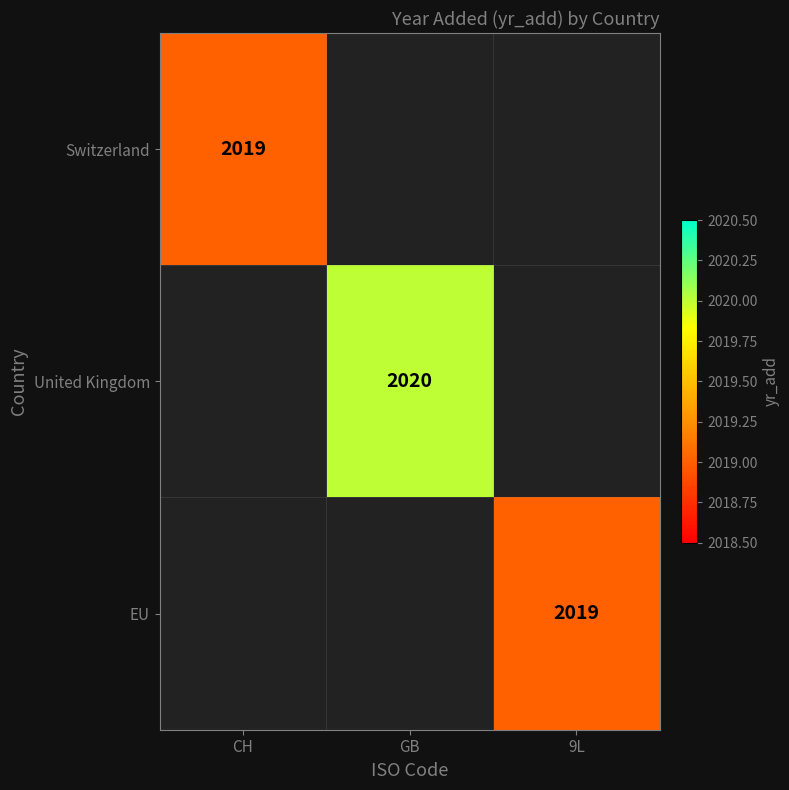

True or false: Switzerland has a value of 3499 at CH.

False